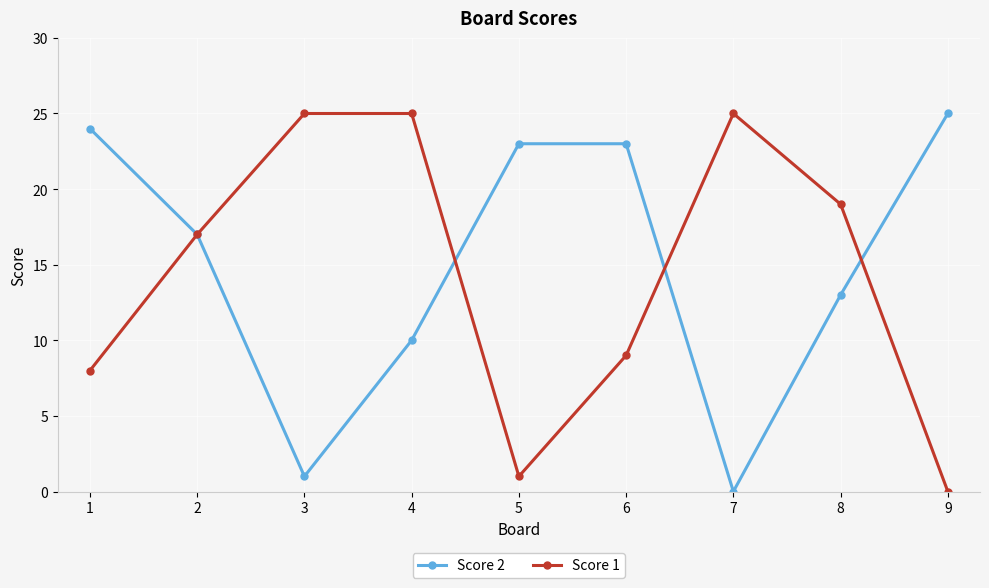

Is it true that Score 1 equals 5 at 4?

False